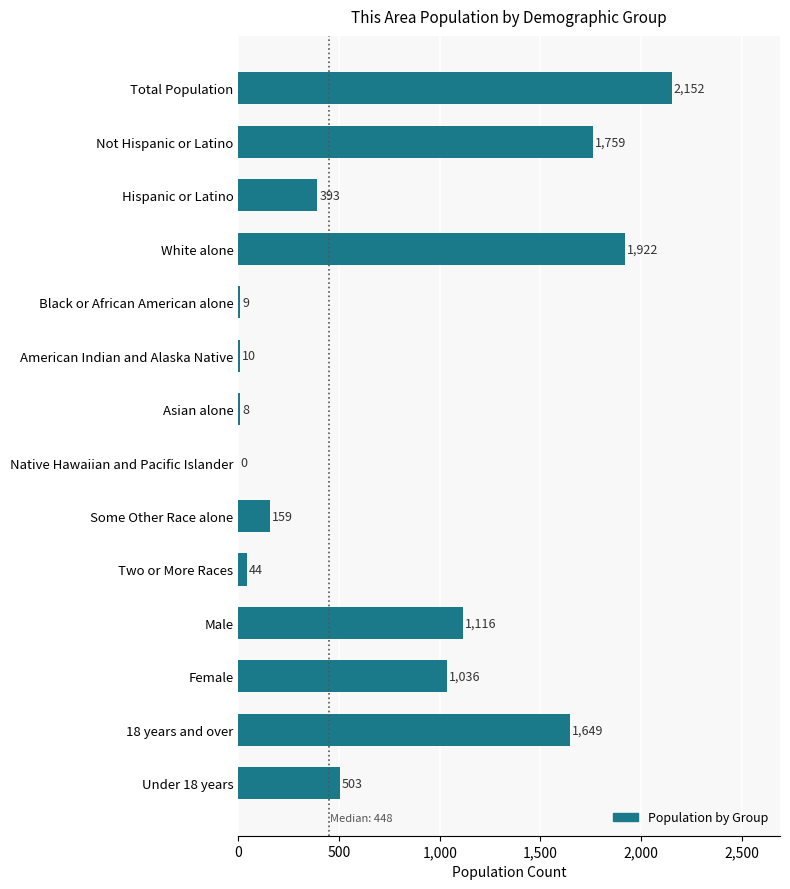

Reading top to bottom, what are all the values shown in this chart?

Total Population=2152	Not Hispanic or Latino=1759	Hispanic or Latino=393	White alone=1922	Black or African American alone=9	American Indian and Alaska Native=10	Asian alone=8	Native Hawaiian and Pacific Islander=0	Some Other Race alone=159	Two or More Races=44	Male=1116	Female=1036	18 years and over=1649	Under 18 years=503